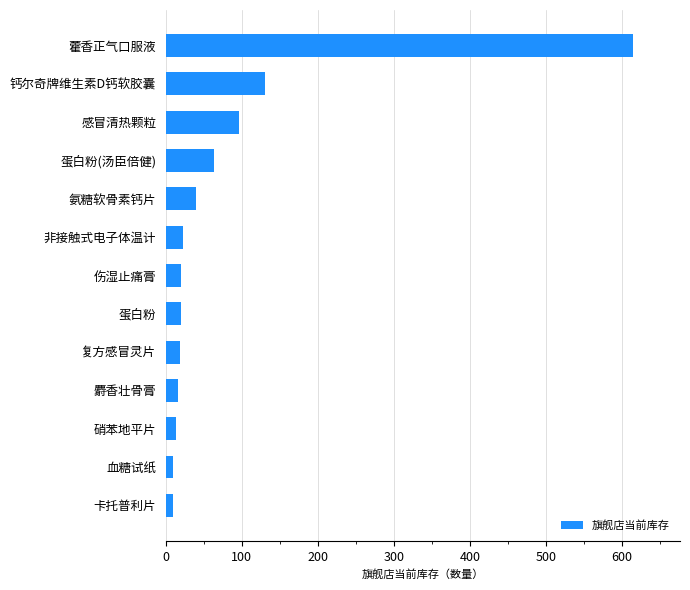

What is the label of the 9th bar from the top?

复方感冒灵片